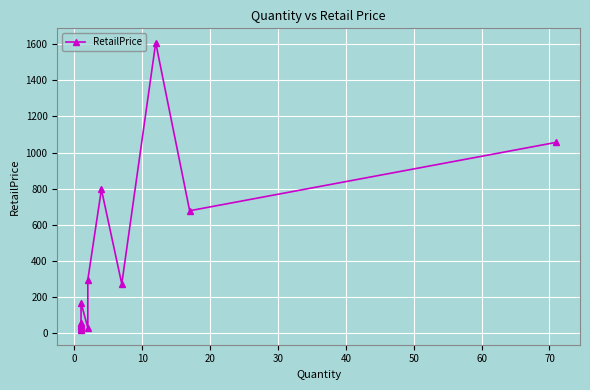

How many lines are shown in the chart?

1